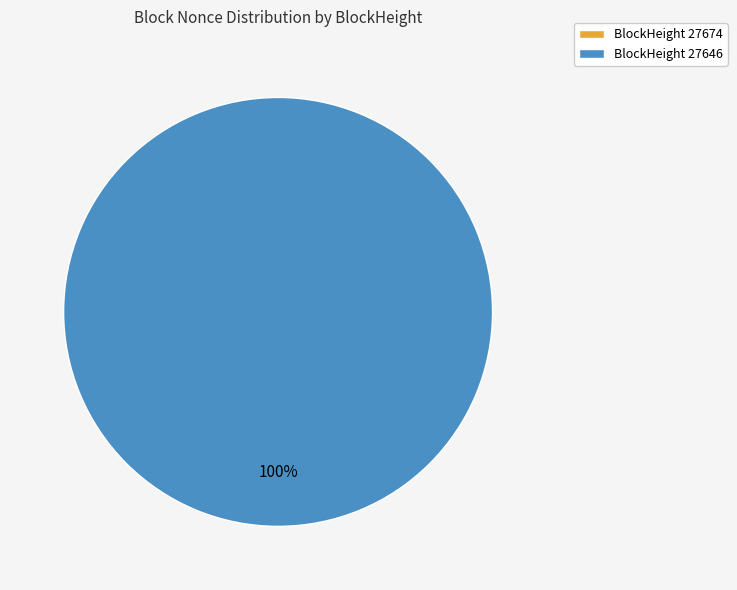

Is it true that 27646 is 99% of the pie?

False